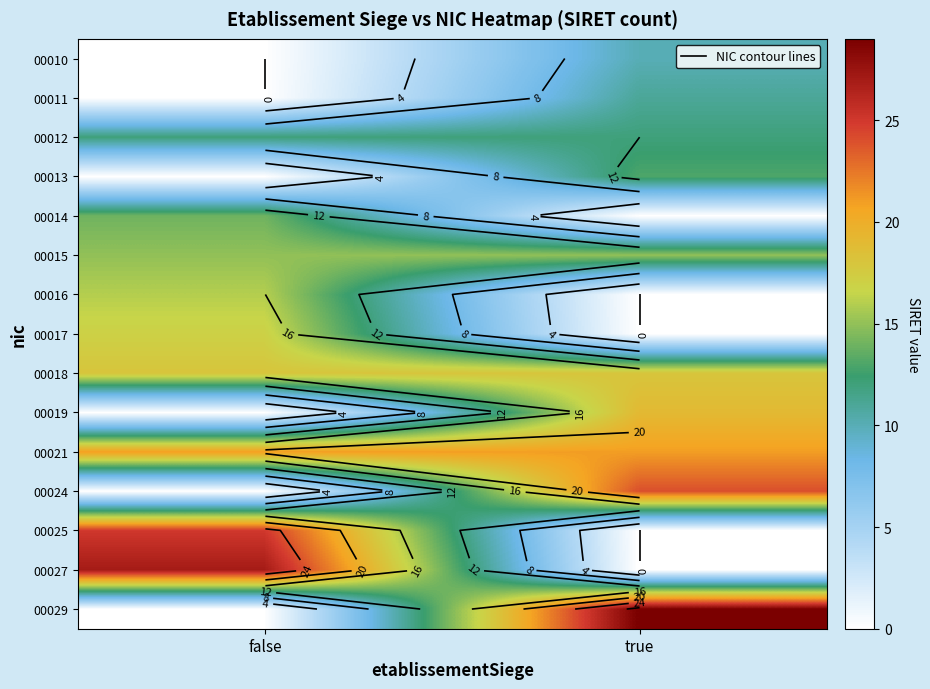

What is the difference between the highest and lowest values at false?

27